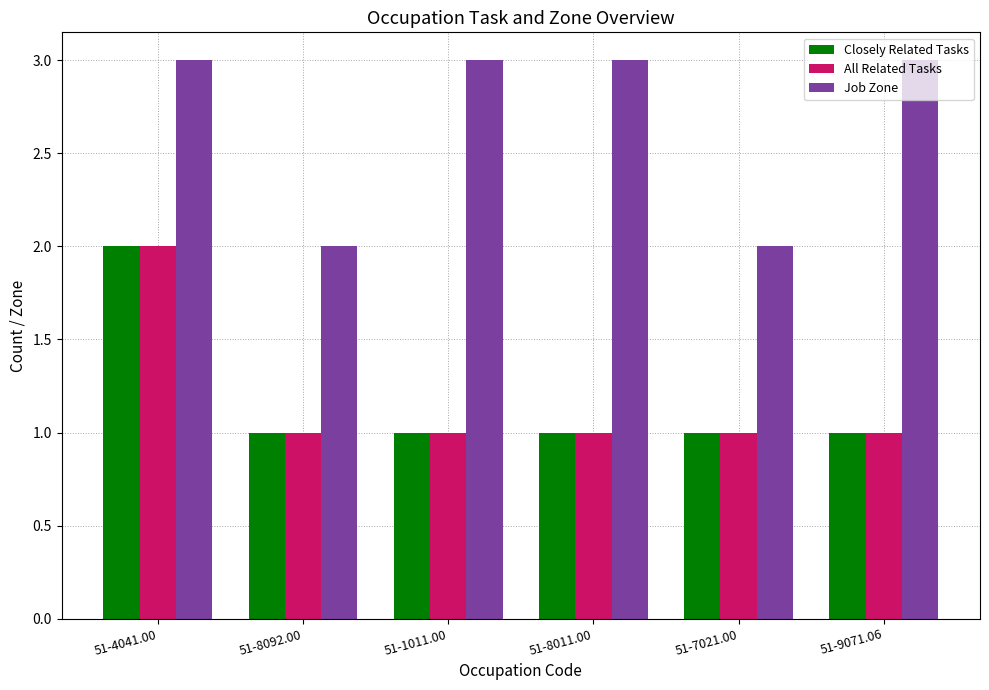

How many bars are there in total?

18